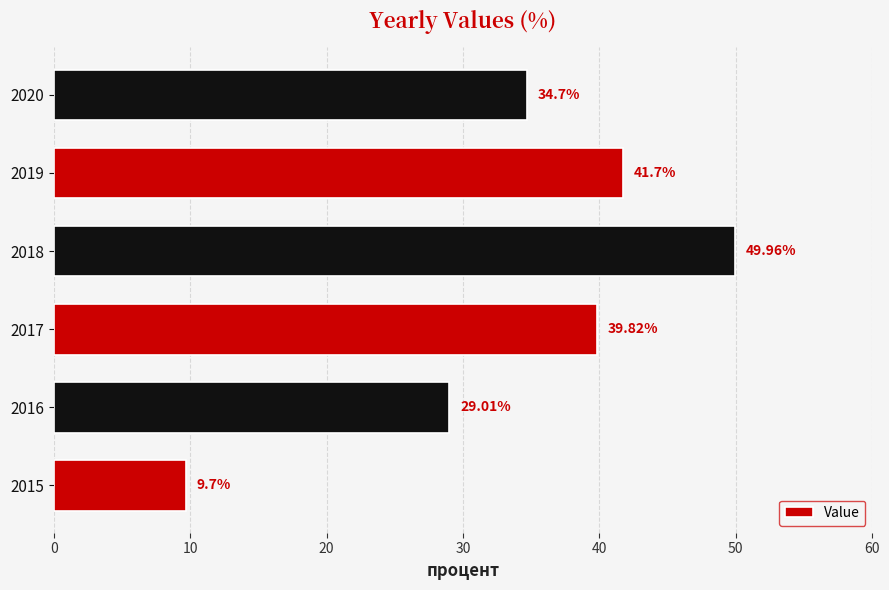

What is the average value?

34.1